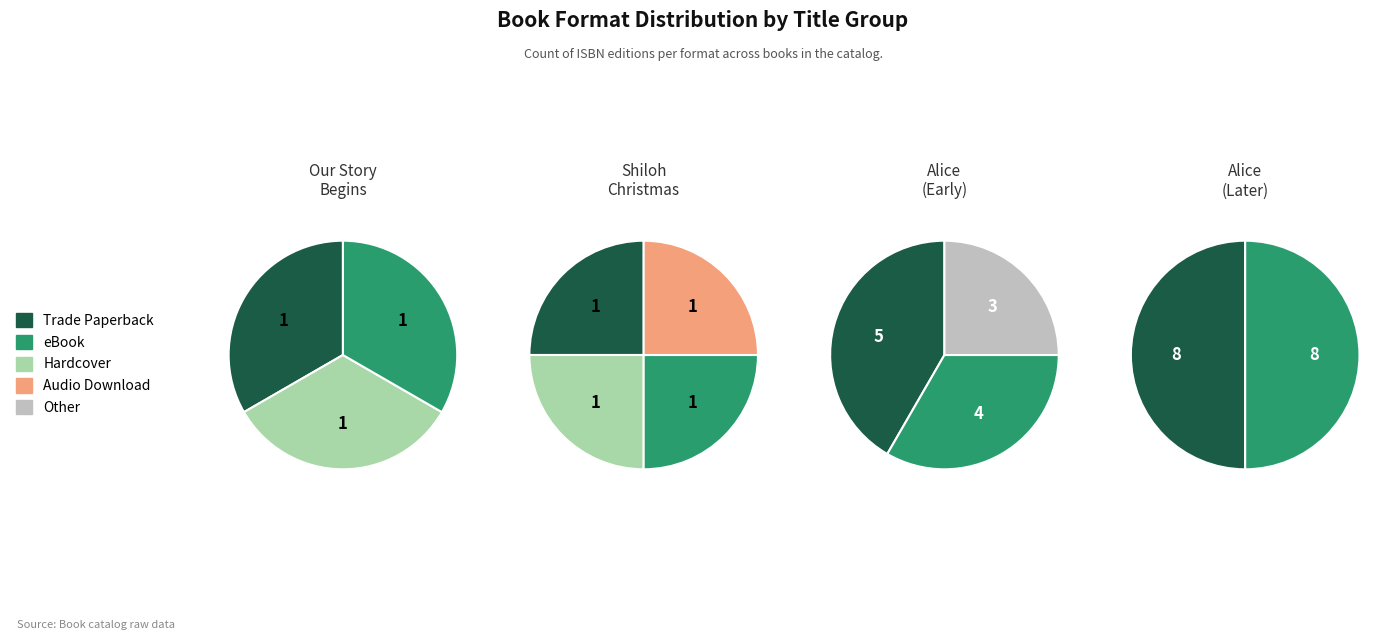

To the nearest percent, what portion does Audio Download represent?

3%